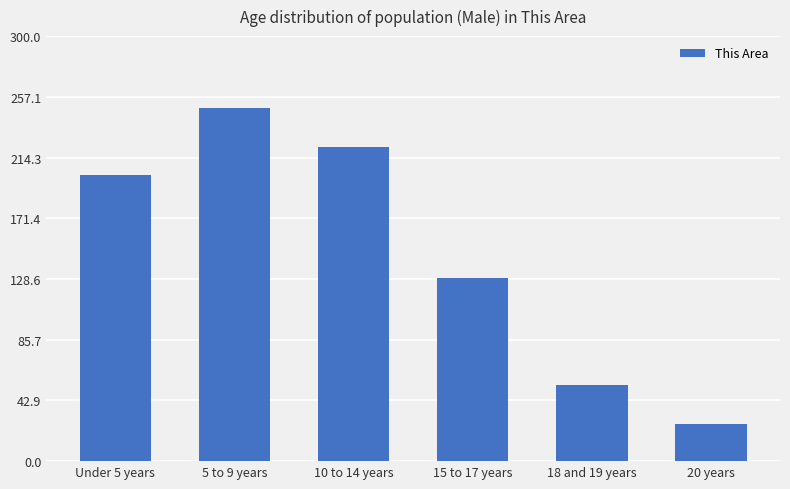

Where is the data nearest to the value 137?

15 to 17 years